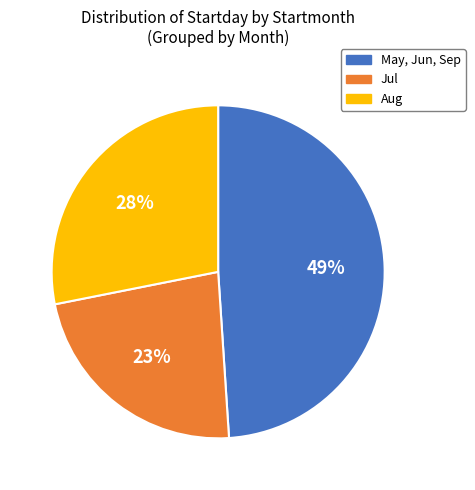

Is there a majority slice in this chart?

No